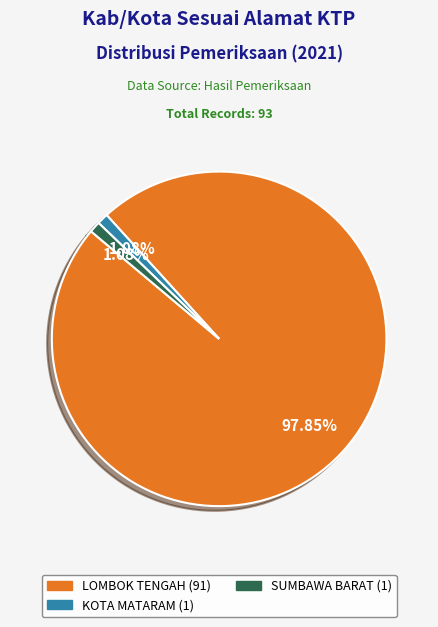

Which category accounts for the majority?

LOMBOK TENGAH